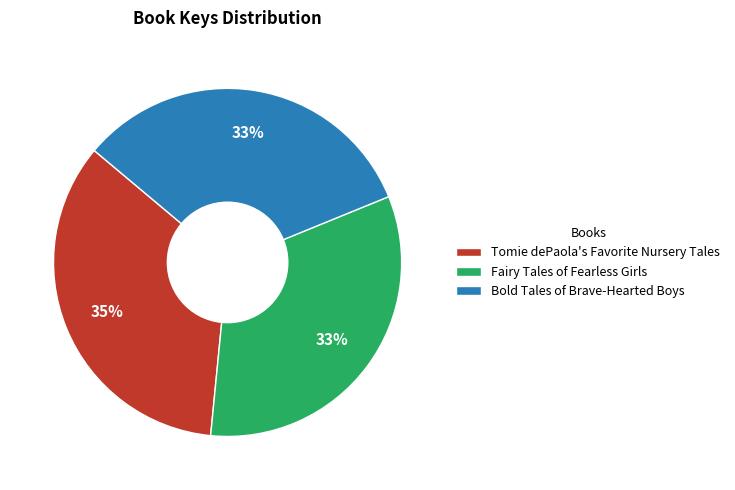

Which category has the biggest portion of the pie?

Tomie dePaola's Favorite Nursery Tales